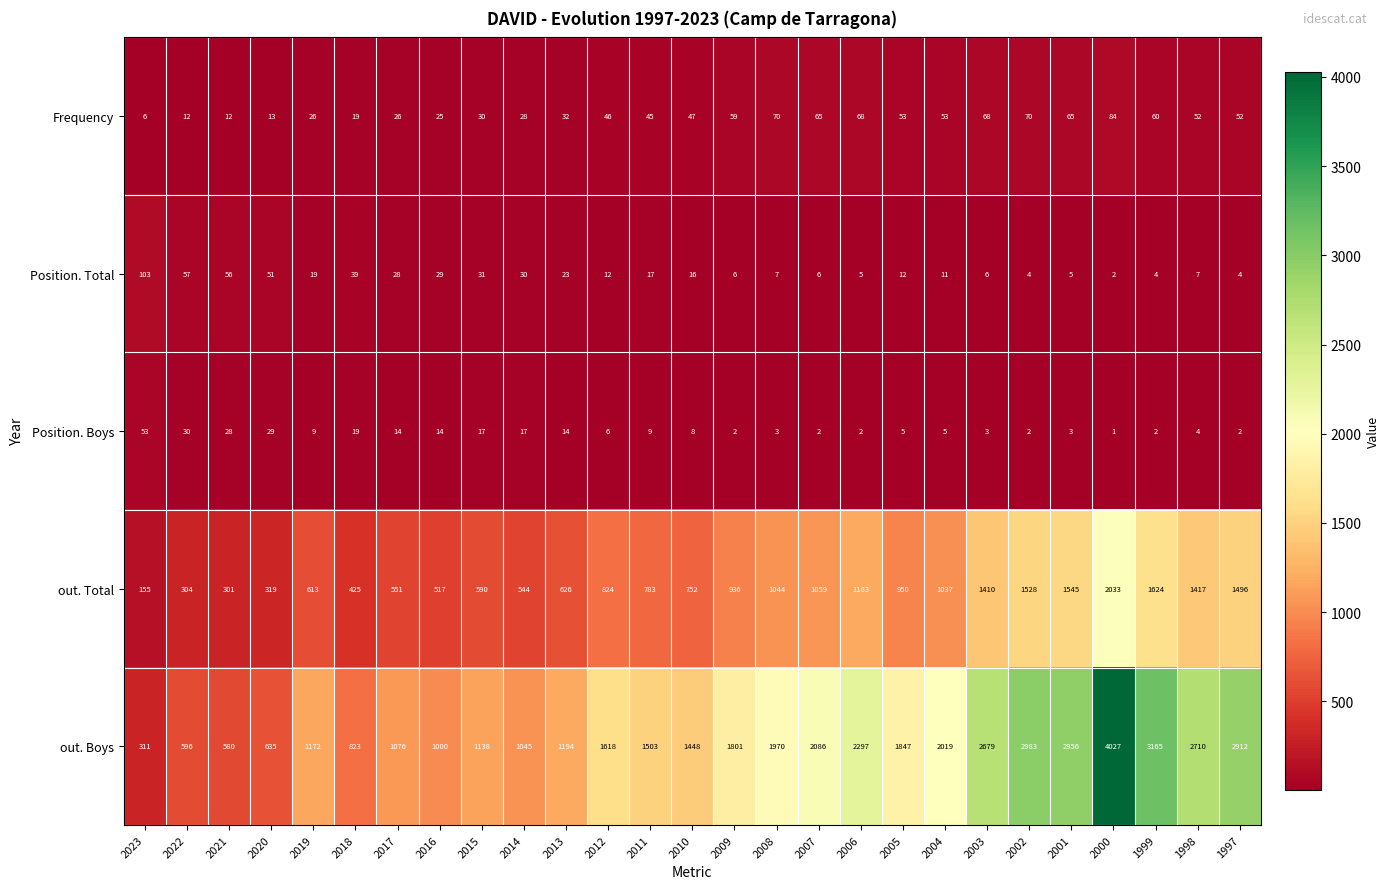

What is the average value of the out. Boys series?

1763